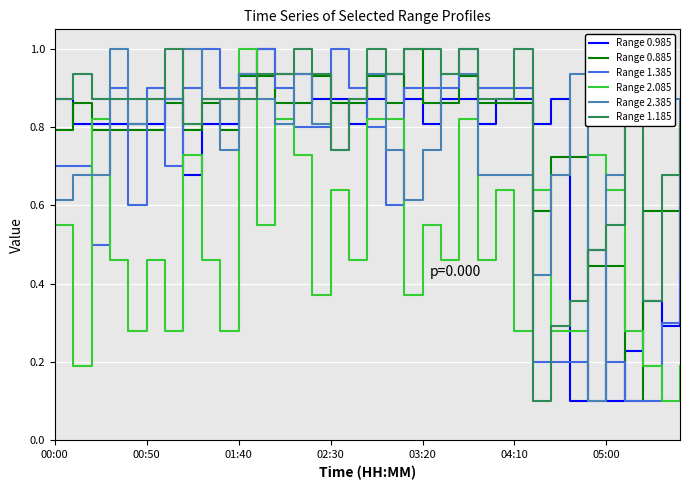

What is the greatest value displayed?

1.0